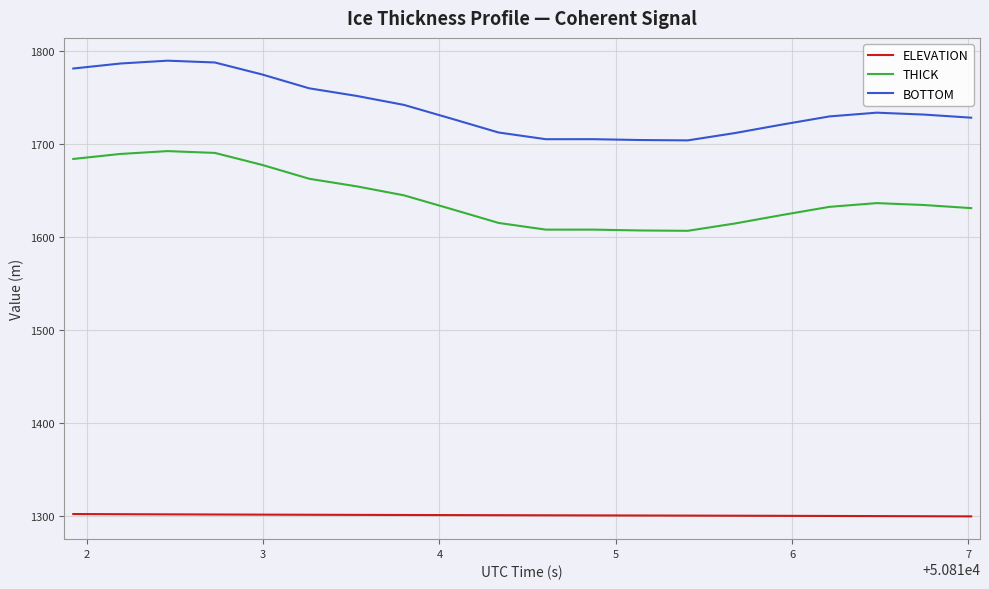

What is the smallest value displayed?

1299.8